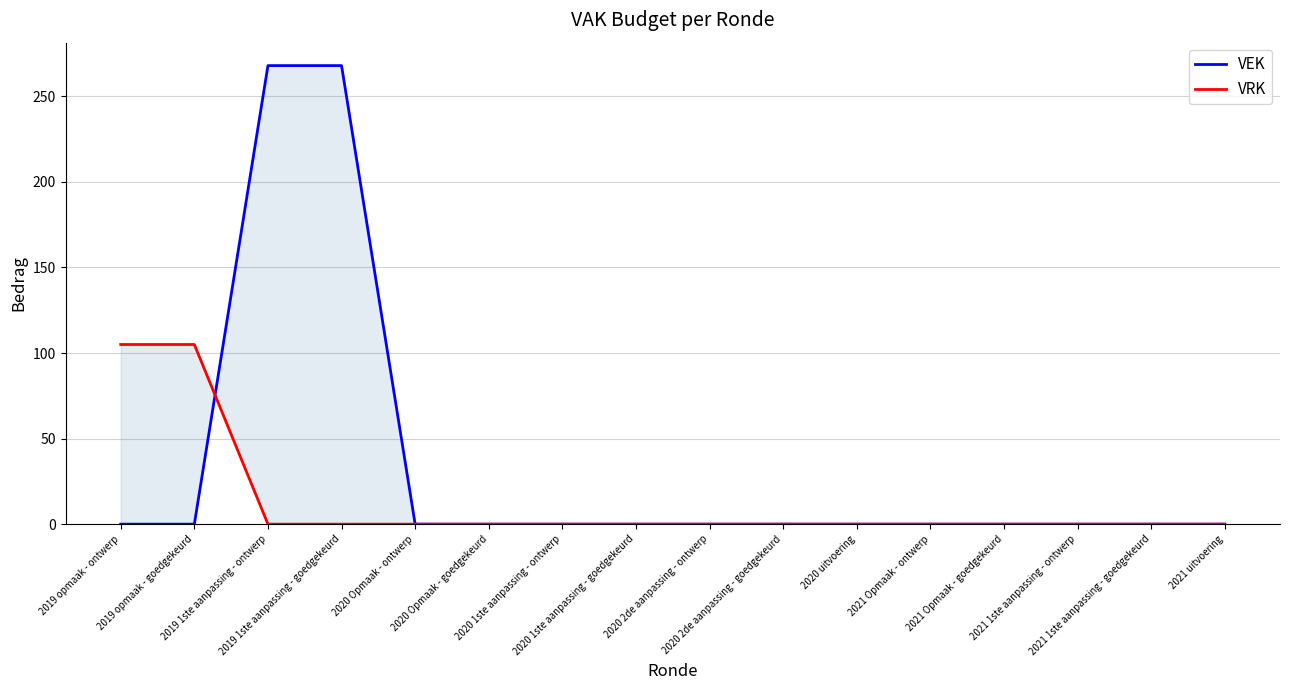

What is the difference between the VRK values at 2020 1ste aanpassing - goedgekeurd and 2019 opmaak - goedgekeurd?

105